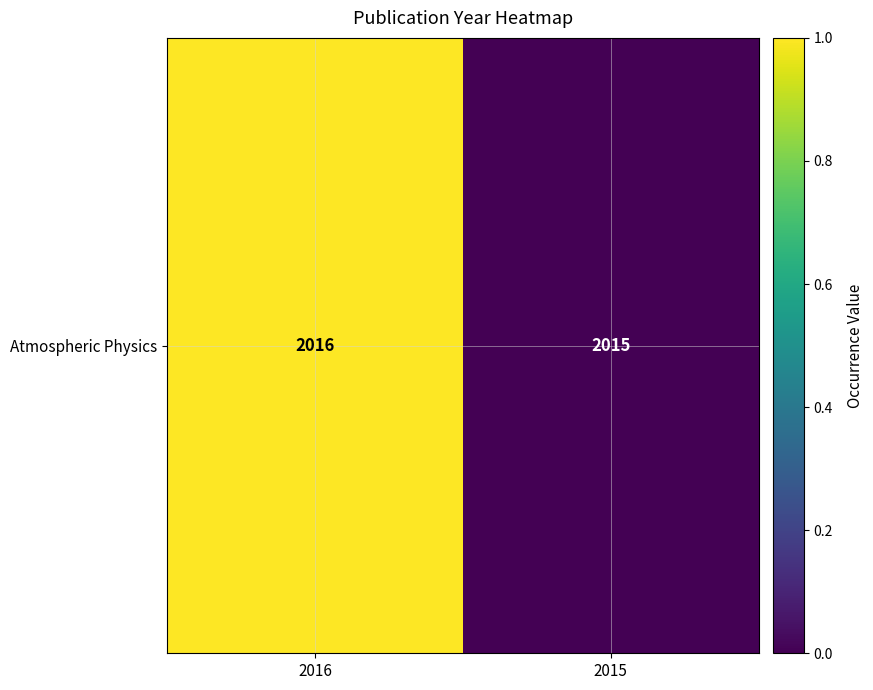

List the labels in order of value, largest first.

2016, 2015